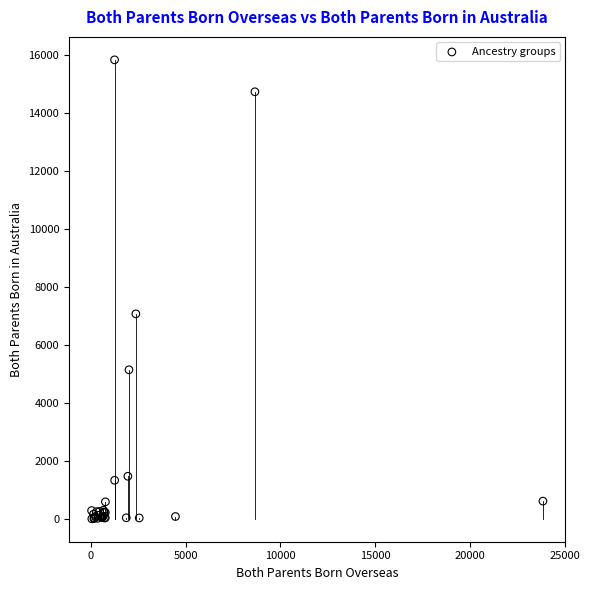

What Y value in the scatter plot is closest to 7910?

7065